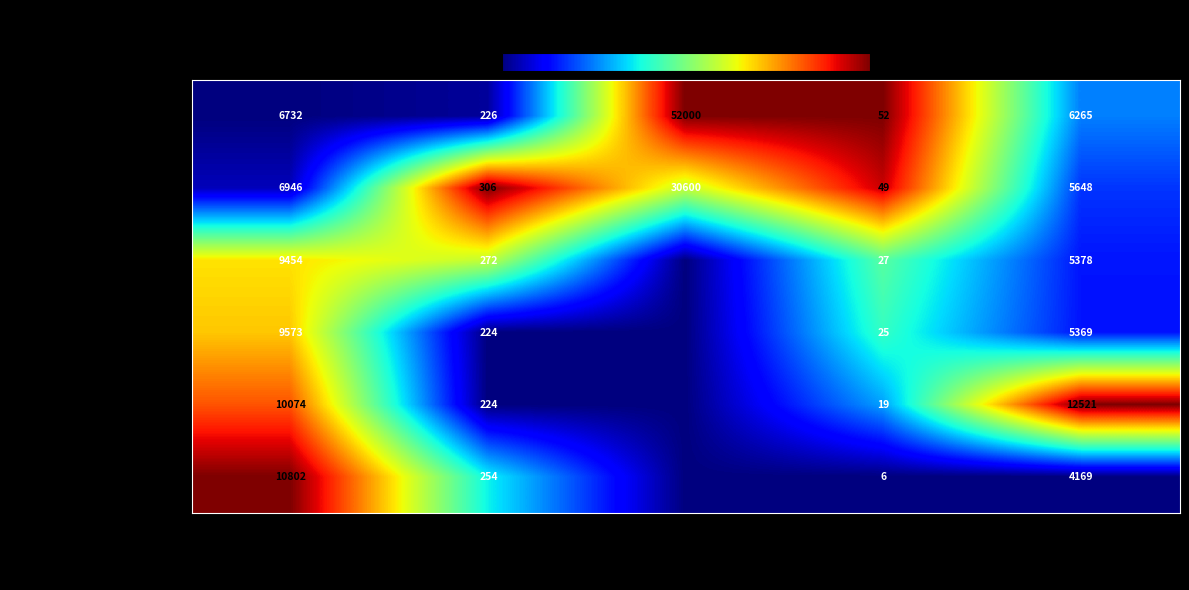

What is the spread (max minus min) of values at Page Range?

82